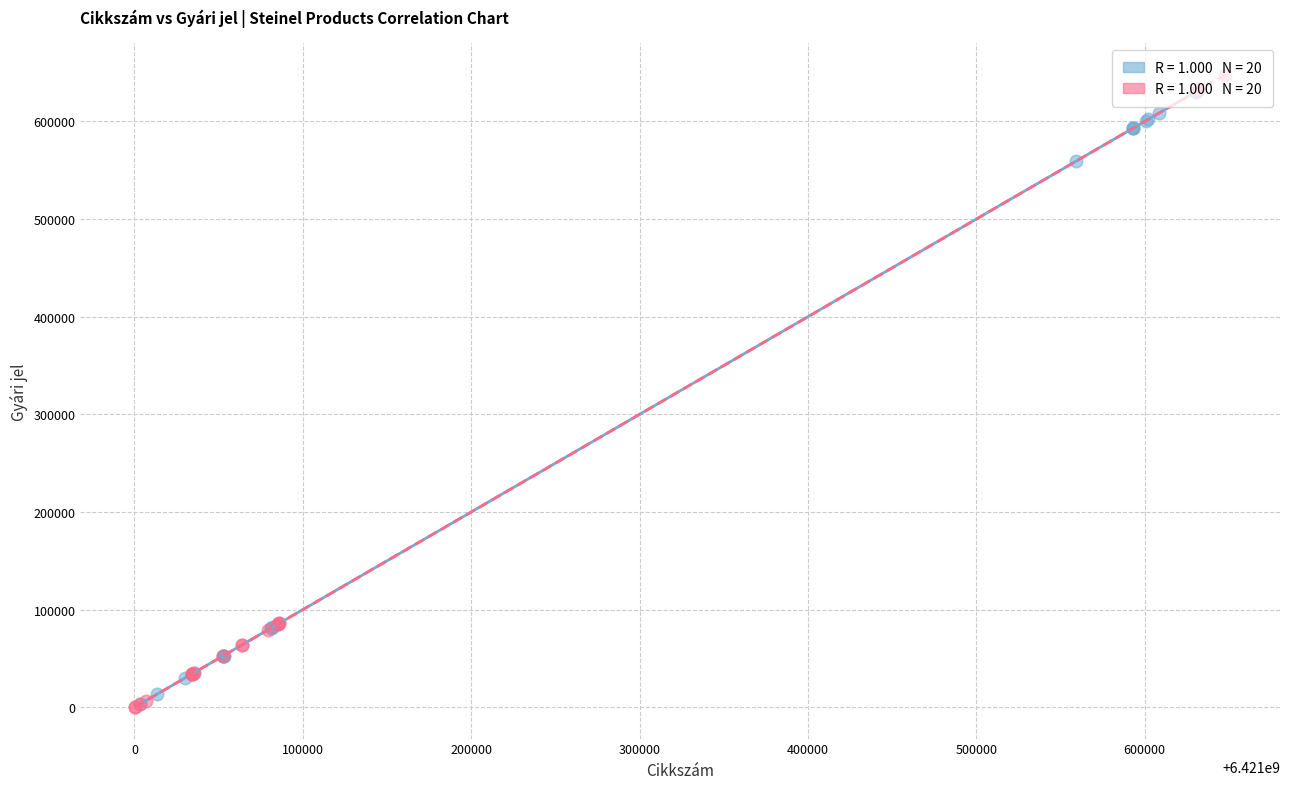

Which series contains the highest Y value?

Low Price Products